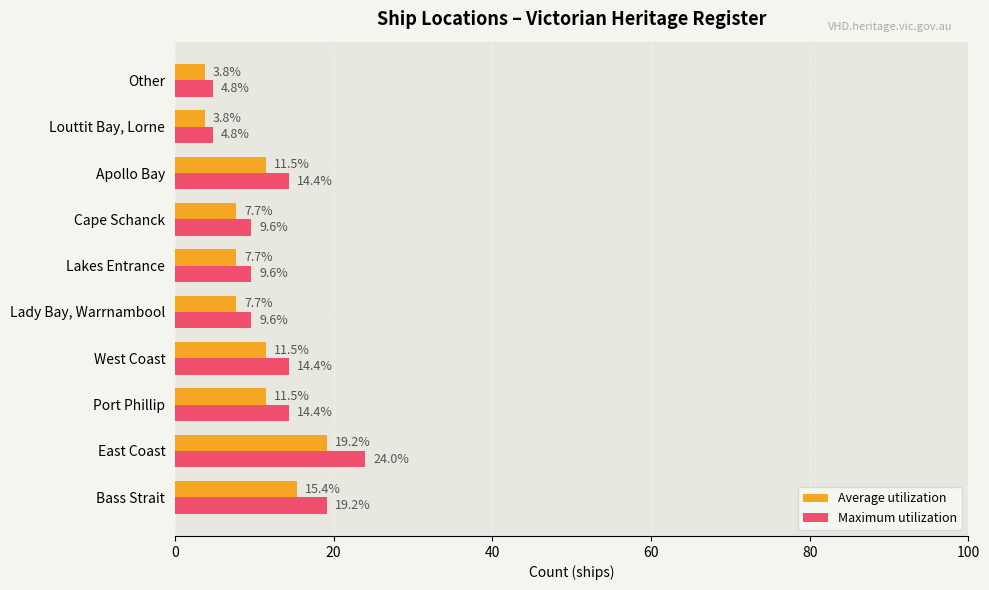

Which series has the widest spread of values?

Maximum utilization